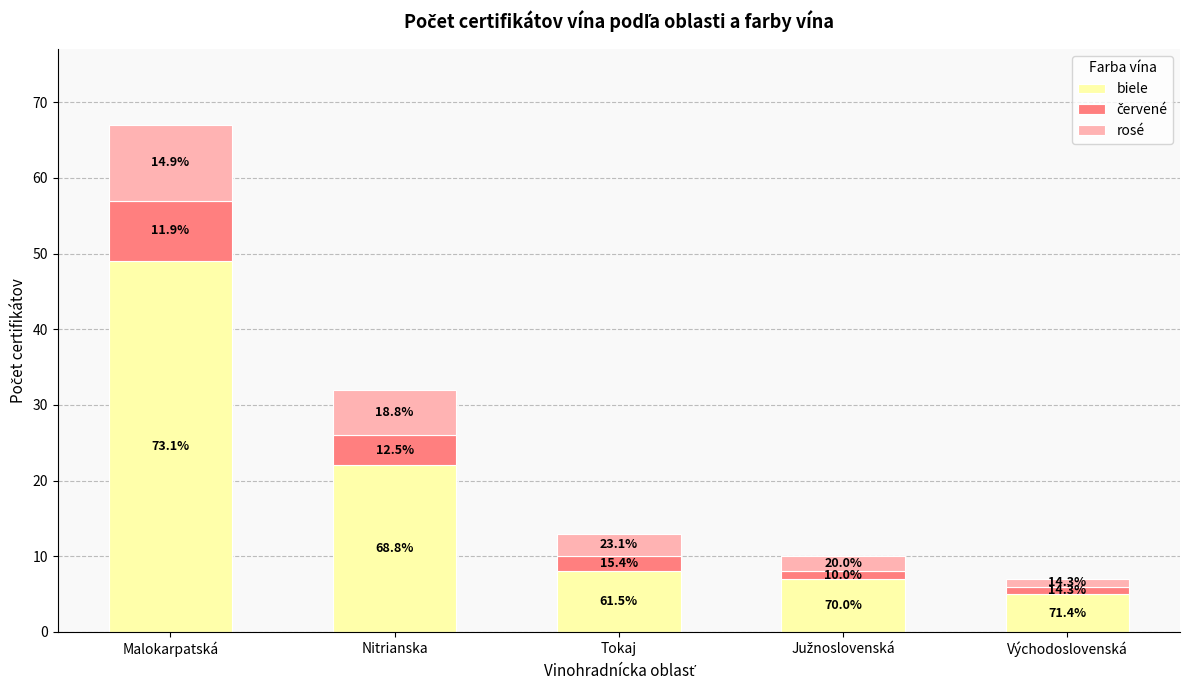

How many rosé values are between 2 and 6?

3